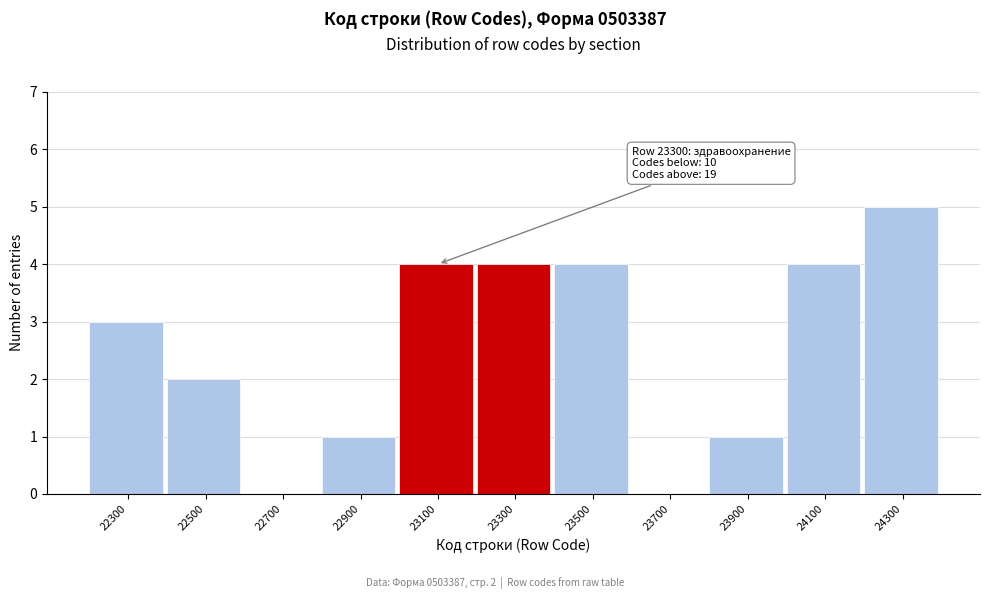

Reading right to left, transcribe all the data shown in this chart.

24300=5	24100=4	23900=1	23700=0	23500=4	23300=4	23100=4	22900=1	22700=0	22500=2	22300=3